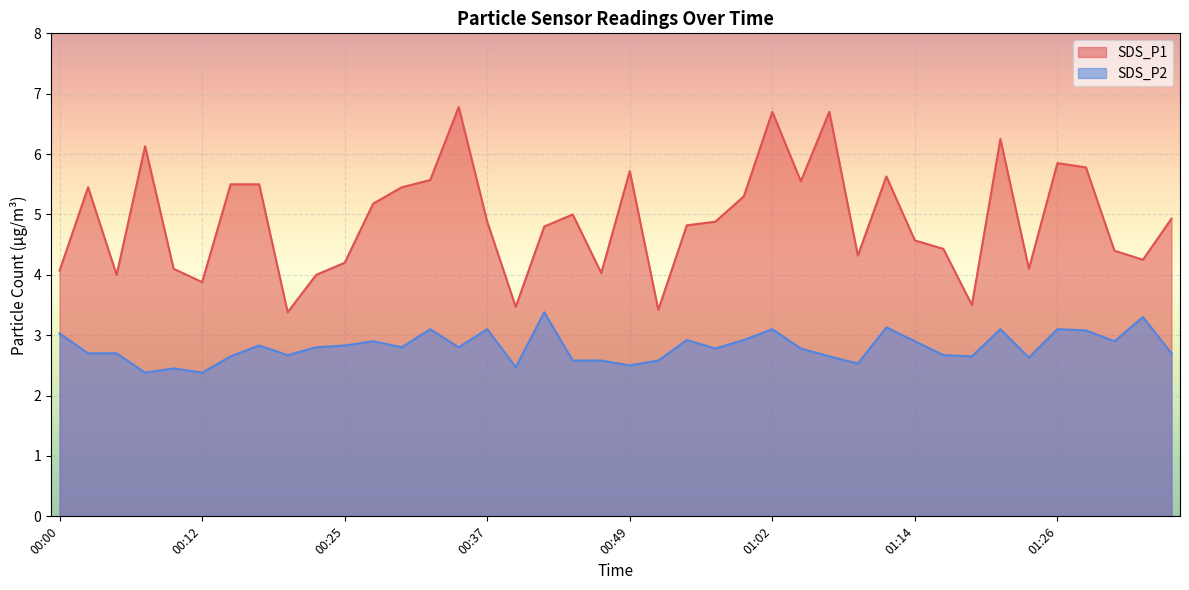

How many interior local peaks does the SDS_P1 series have?

10